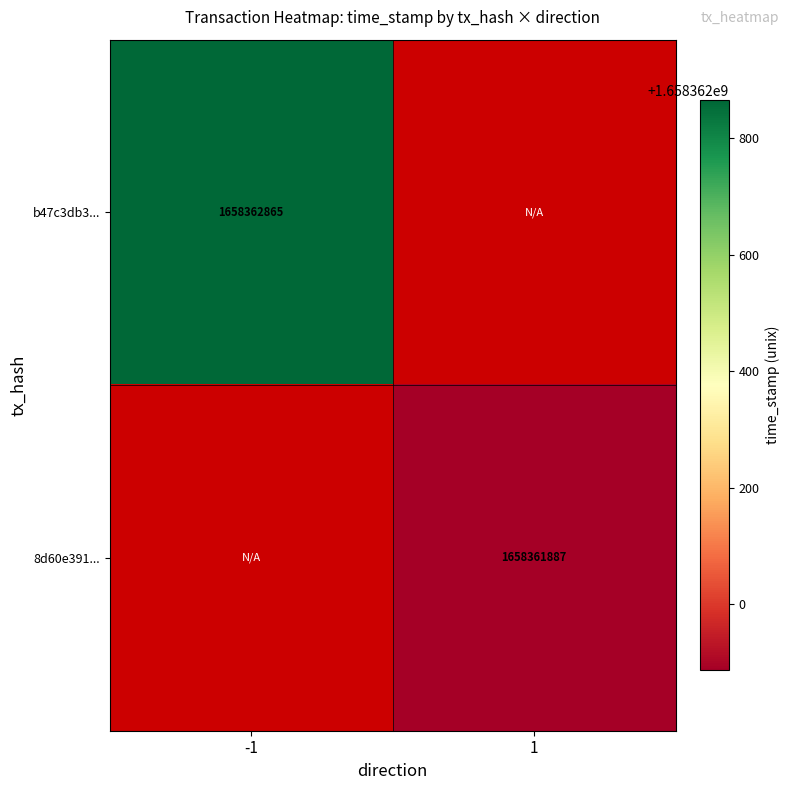

Reading left to right, extract all data points from this chart.

b47c3db3ebfbd3010769b8780e57063612d5b8b: direction=-1	time_stamp=1658362865
8d60e391b9dbf687723b83870fad3872a120ed5: direction=1	time_stamp=1658361887